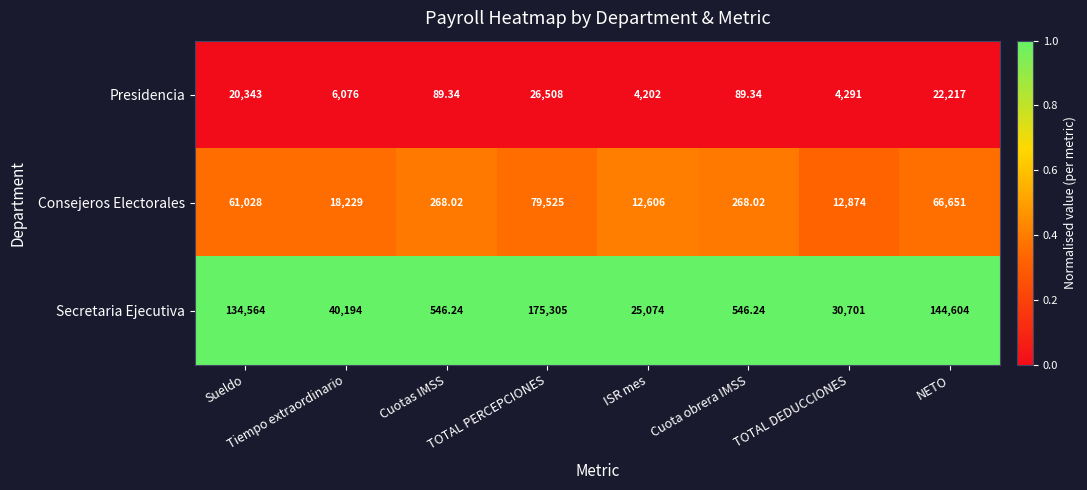

What is the greatest value displayed?

175305.0